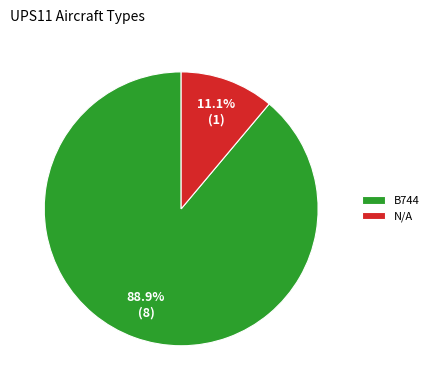

What percentage is the B744 slice, to the nearest percent?

89%